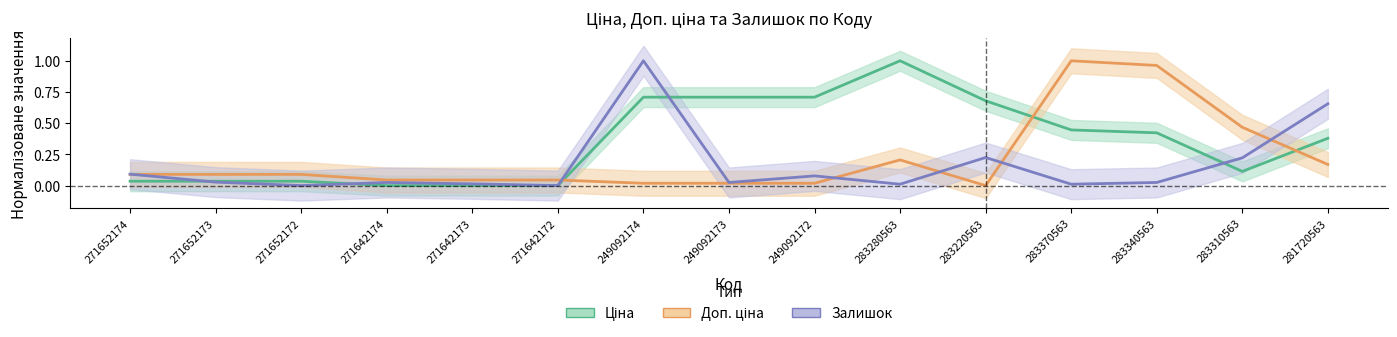

Which series has the largest total across all categories?

Ціна